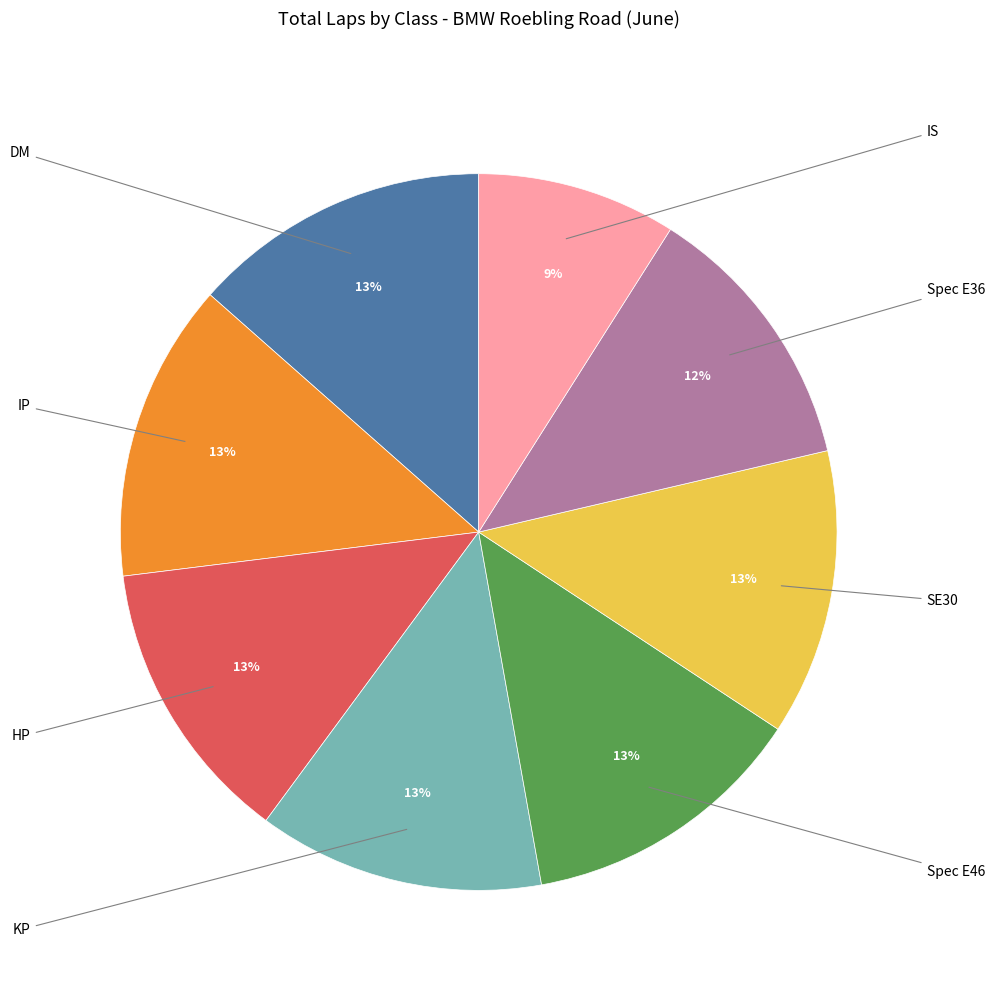

To the nearest percent, what is the average slice percentage?

12%